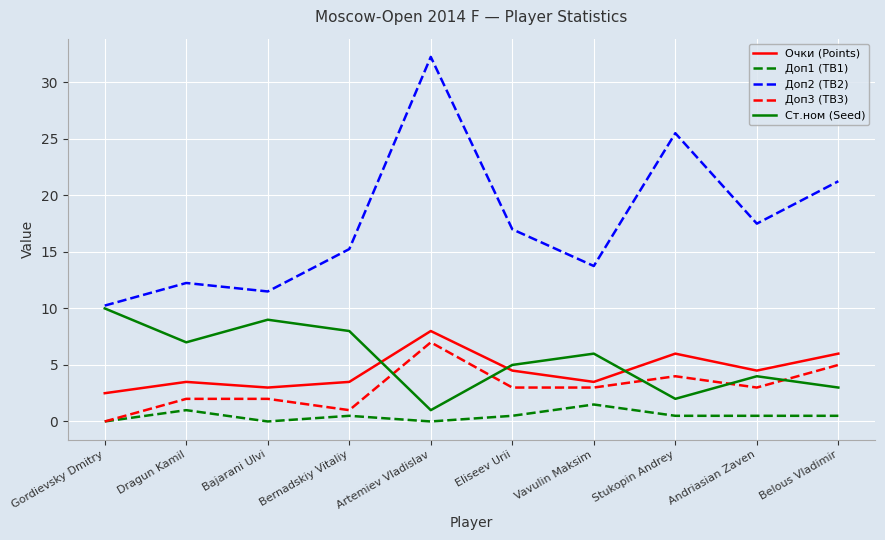

Which category has the highest value in the Доп3 (TB3) series?

Artemiev Vladislav